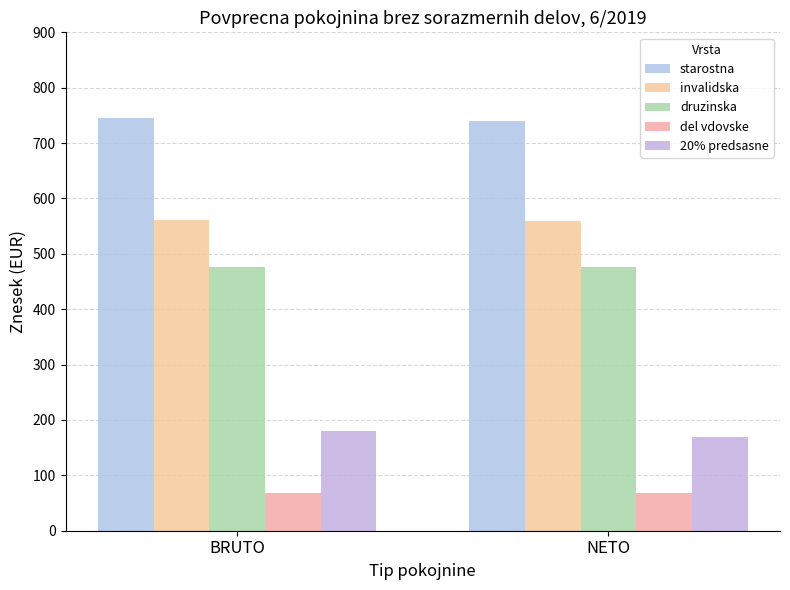

How many bars are there in each group?

5